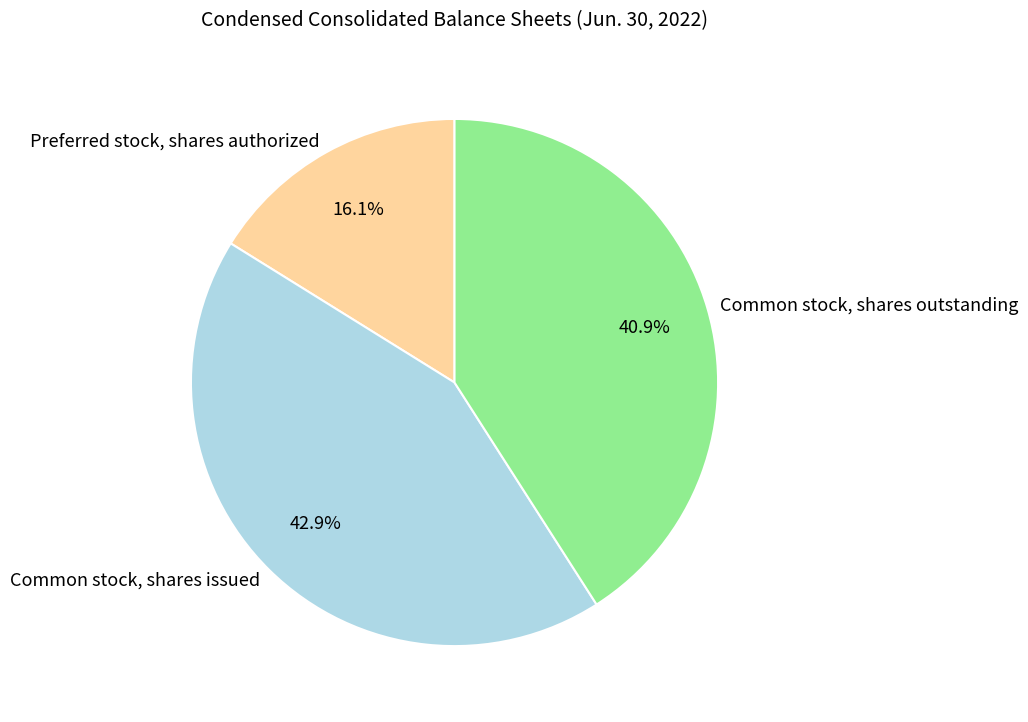

The Preferred stock, shares authorized slice represents 25% of the pie. True or false?

False